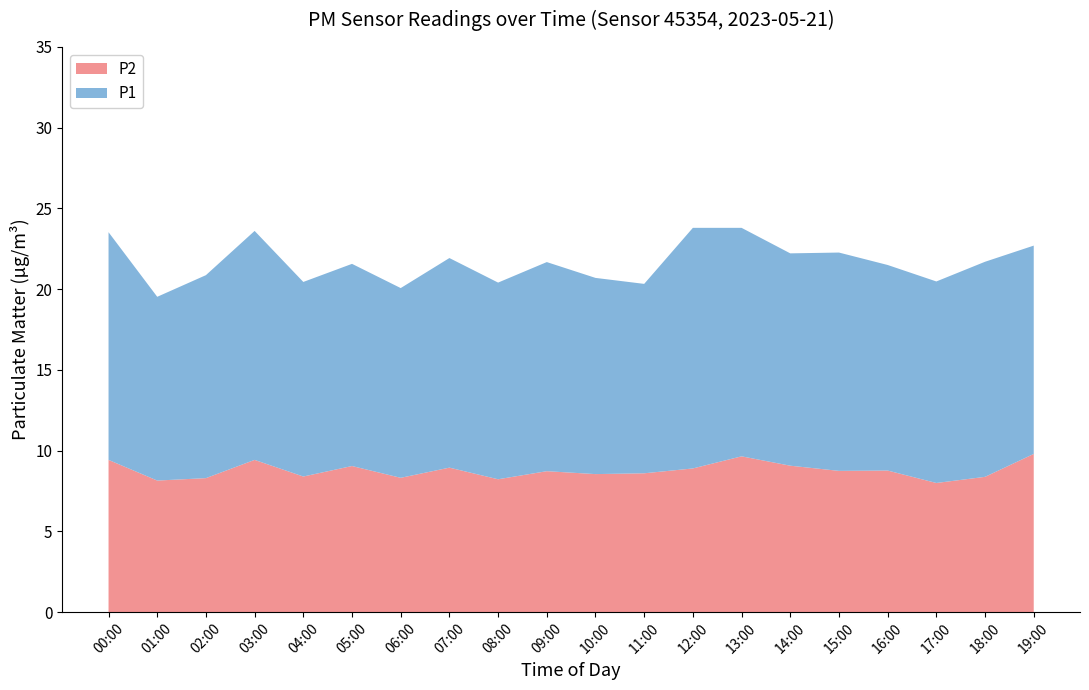

What is the difference between the maximum and minimum values in the P2 series?

1.8